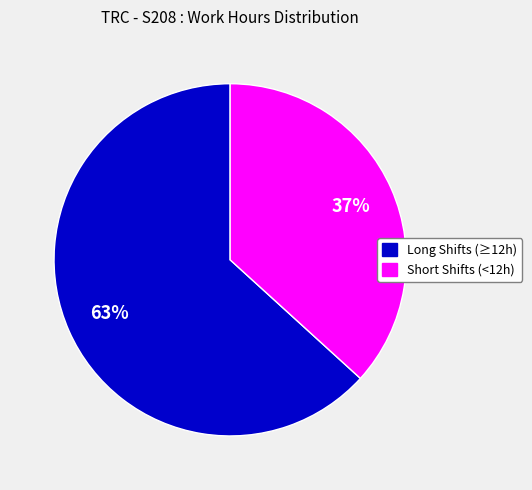

Does any single category account for the majority?

Yes